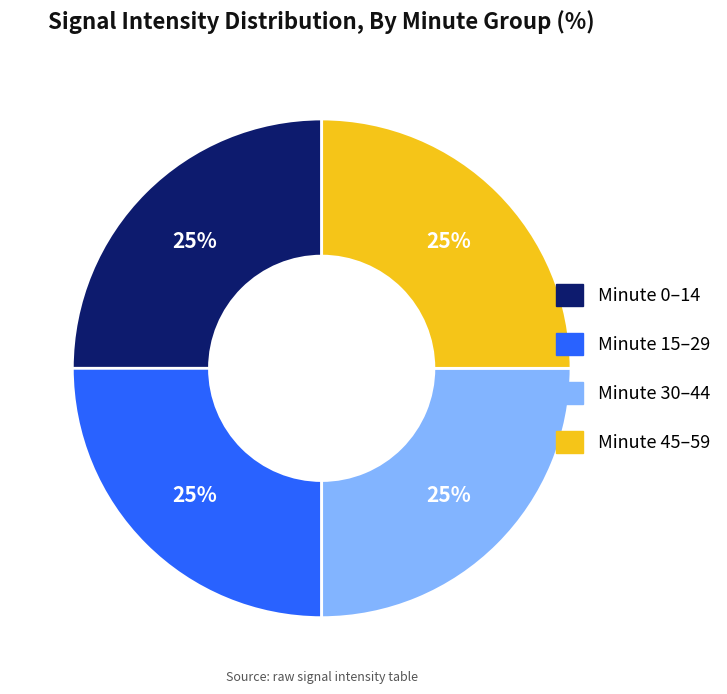

Does any single category account for the majority?

No